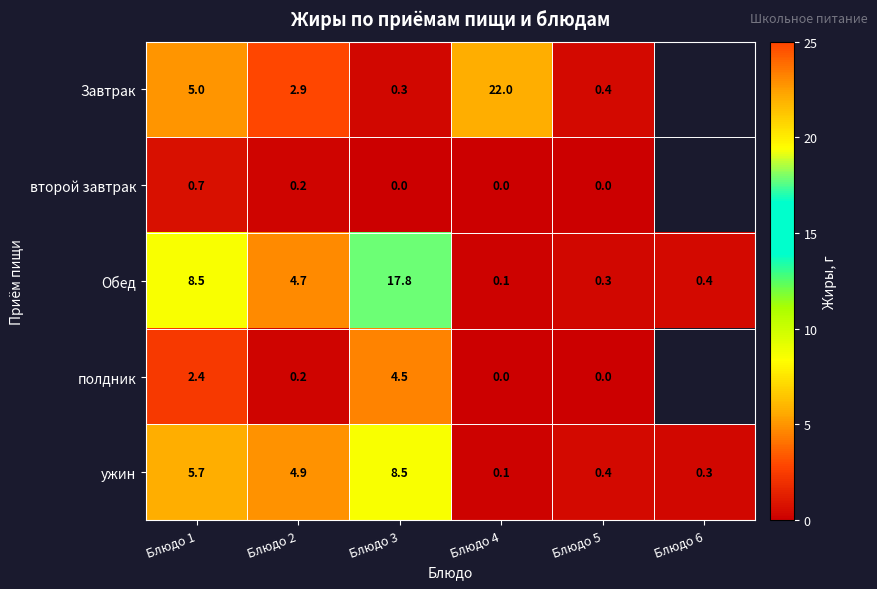

What is the spread (max minus min) of values at Блюдо 3?

17.8